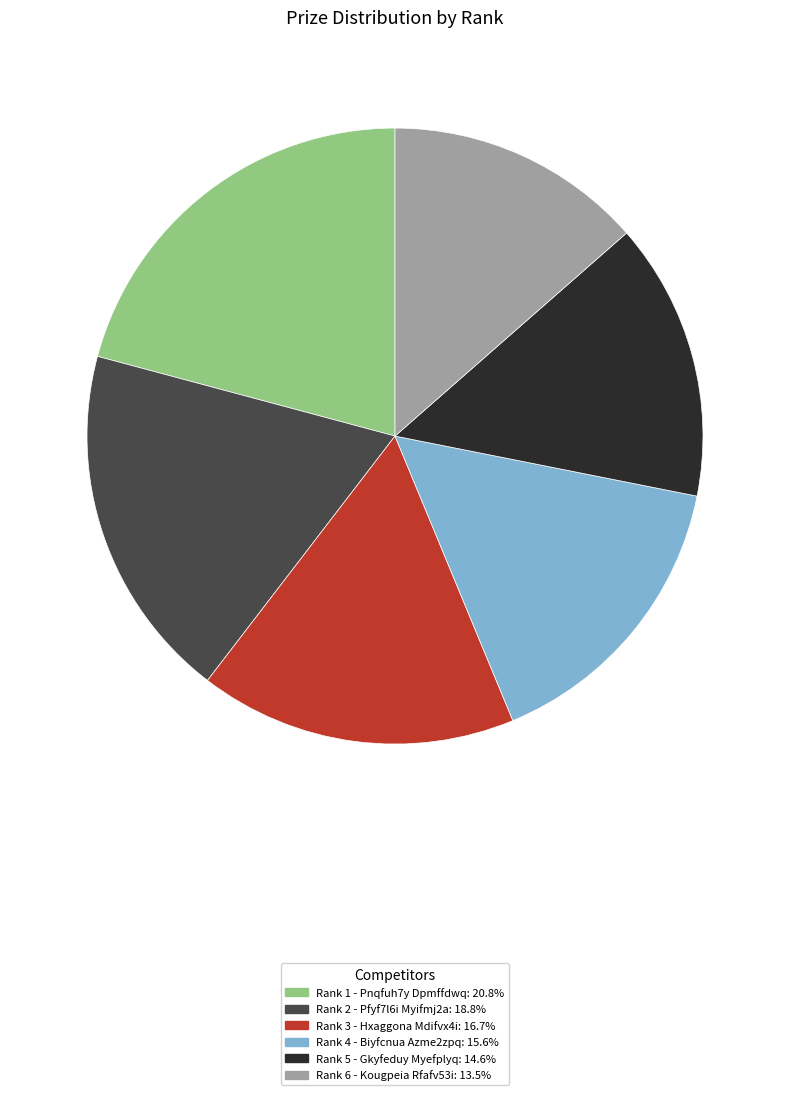

Does any single category account for the majority?

No